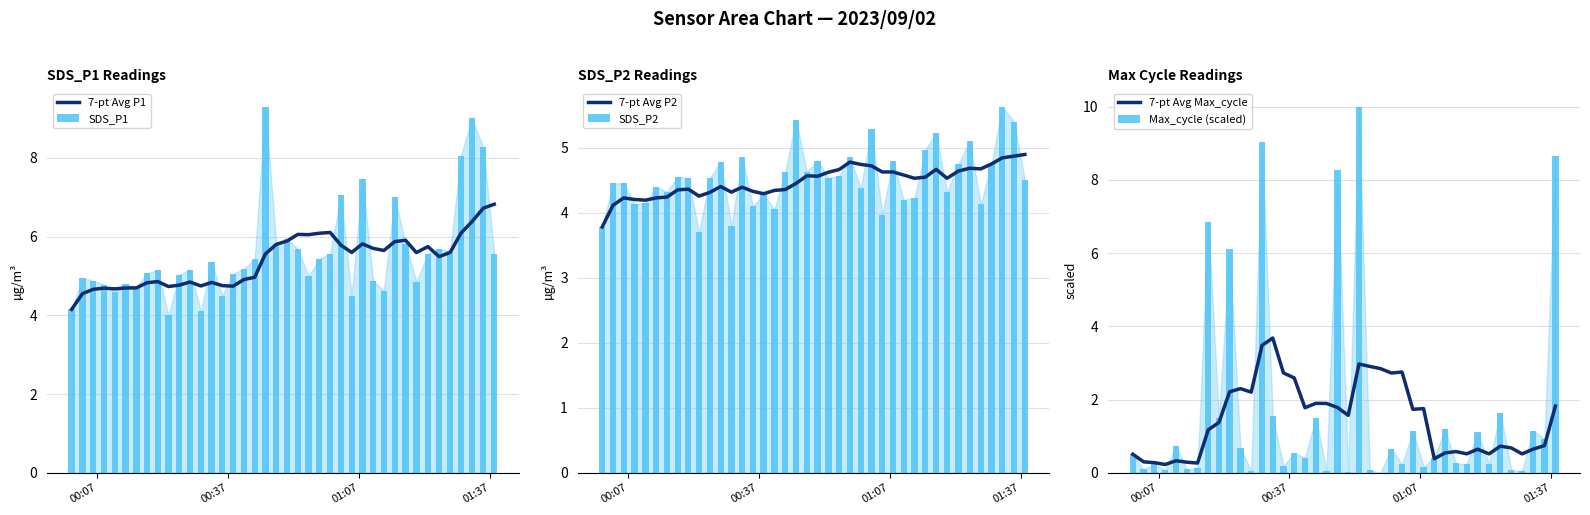

What is the minimum value for 7-pt Avg P1?

4.2